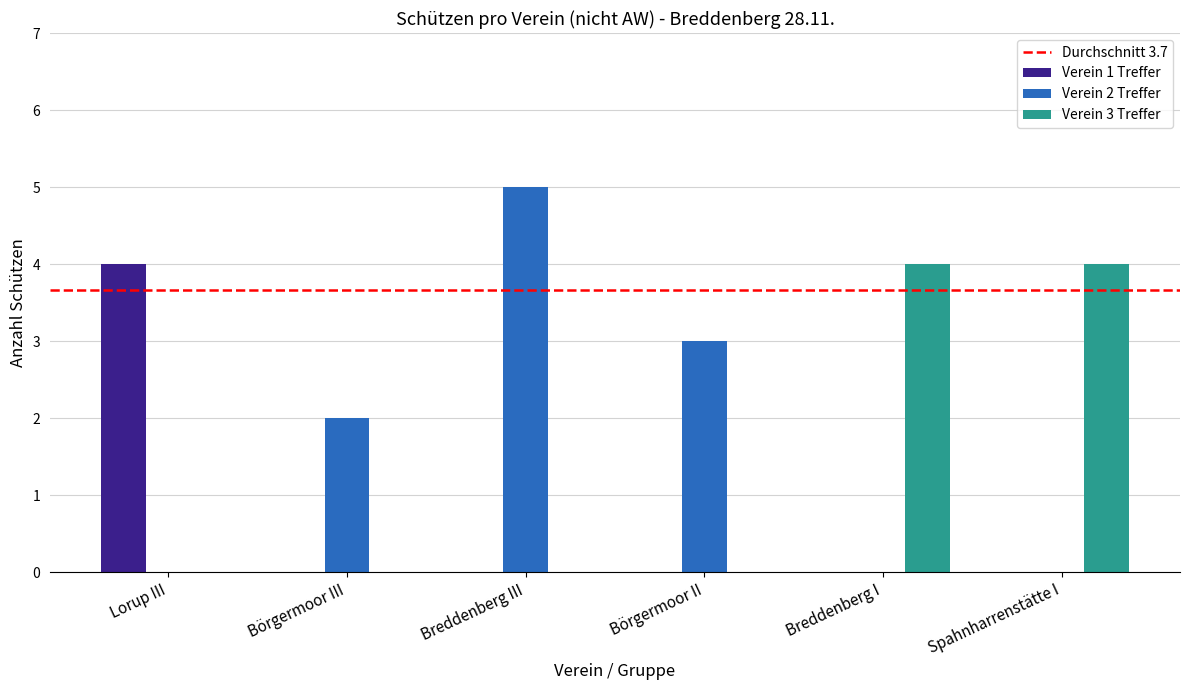

Reading left to right, list all the values displayed in this chart.

Verein 1 Treffer: Lorup III=4	Börgermoor III=0	Breddenberg III=0	Börgermoor II=0	Breddenberg I=0	Spahnharrenstätte I=0
Verein 2 Treffer: Lorup III=0	Börgermoor III=2	Breddenberg III=5	Börgermoor II=3	Breddenberg I=0	Spahnharrenstätte I=0
Verein 3 Treffer: Lorup III=0	Börgermoor III=0	Breddenberg III=0	Börgermoor II=0	Breddenberg I=4	Spahnharrenstätte I=4